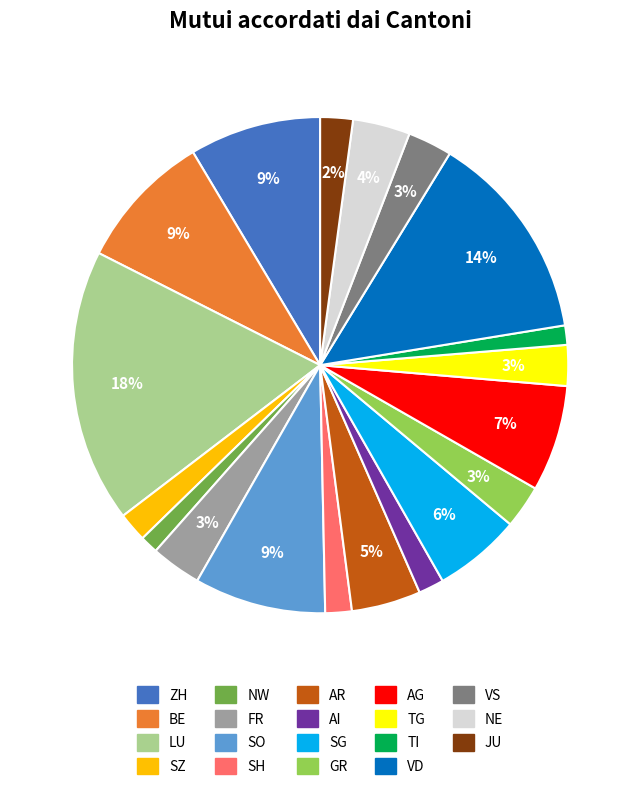

What percentage is the TI slice, to the nearest percent?

1%